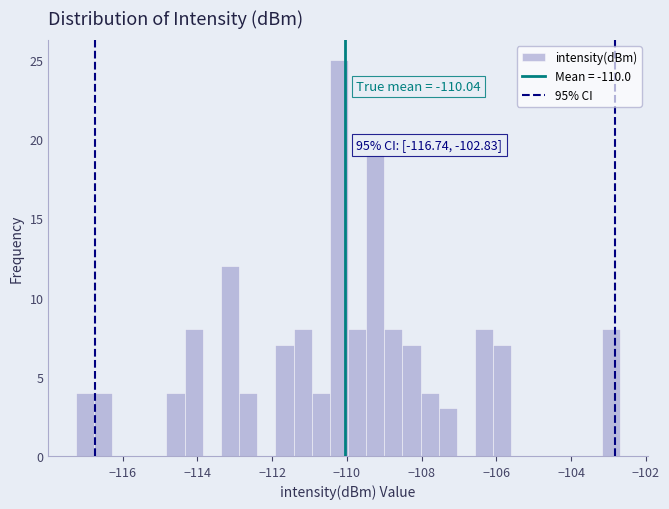

Around what value on the x-axis is the tallest bar? Give the approximate position of its centre, as read against the axis.

-110.2